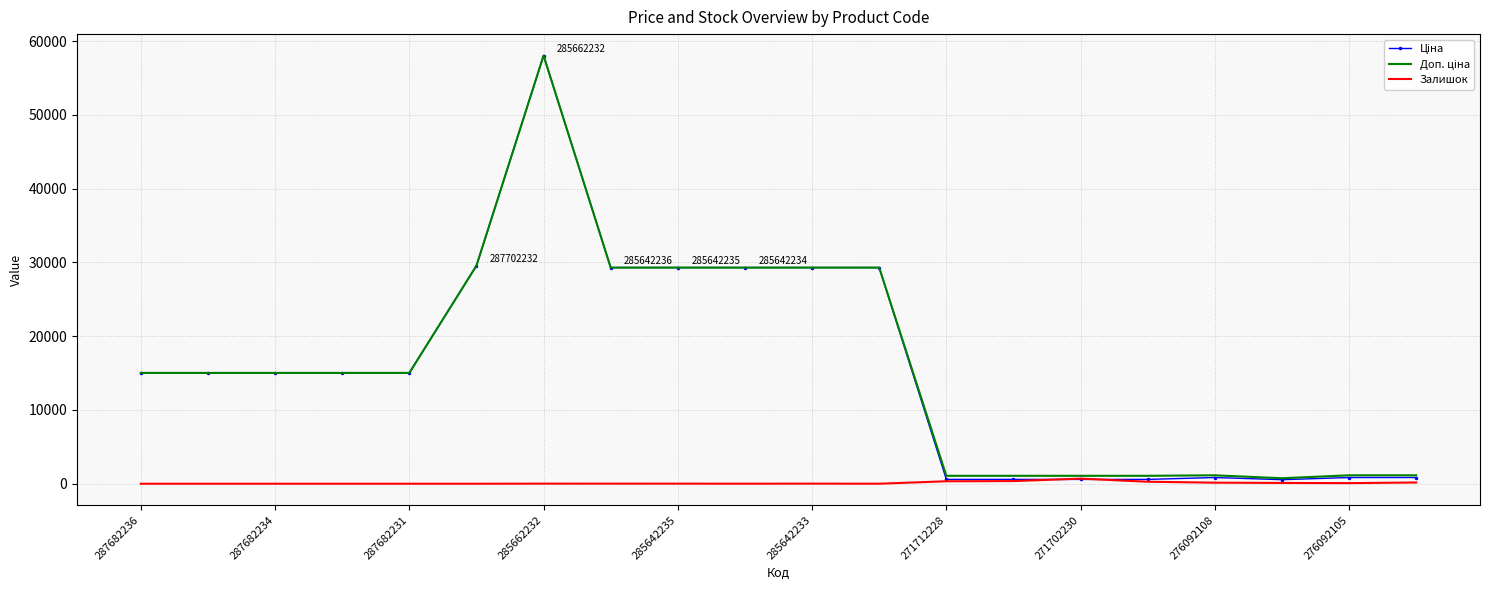

What is the greatest value displayed?

58037.0